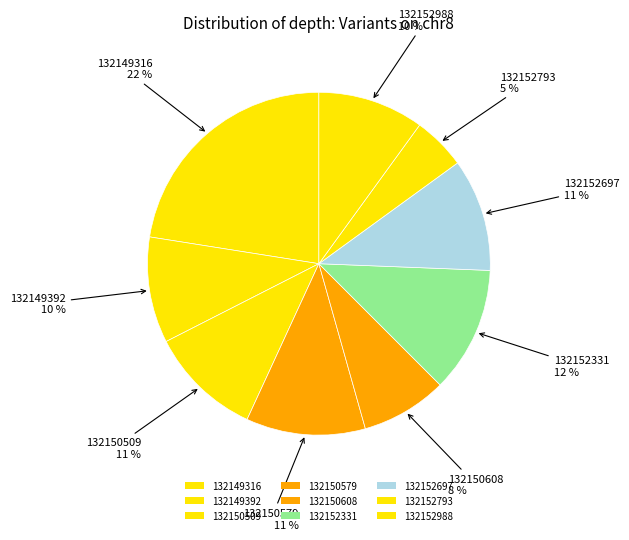

Does any single category account for the majority?

No